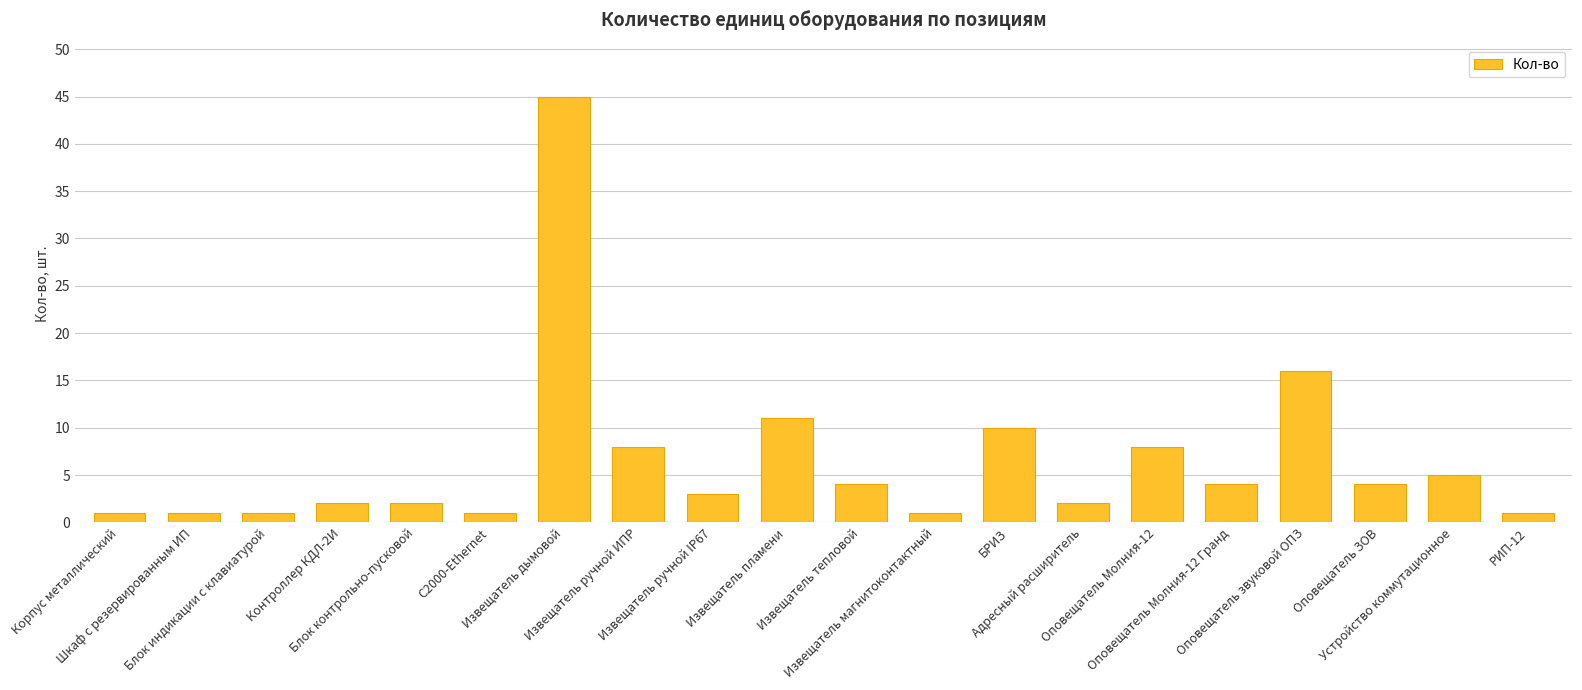

How many values are below 4?

10